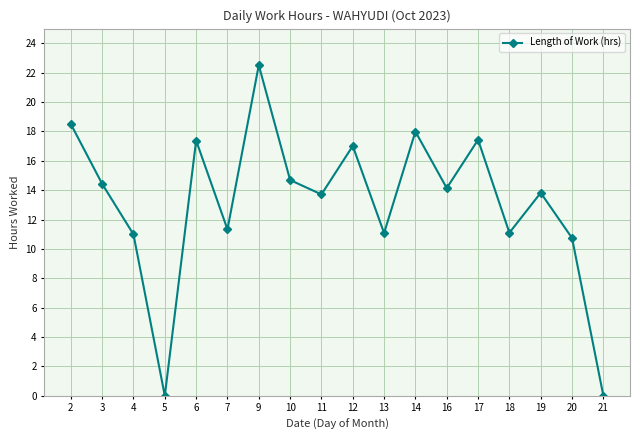

At which category does the chart reach its peak across all series?

9